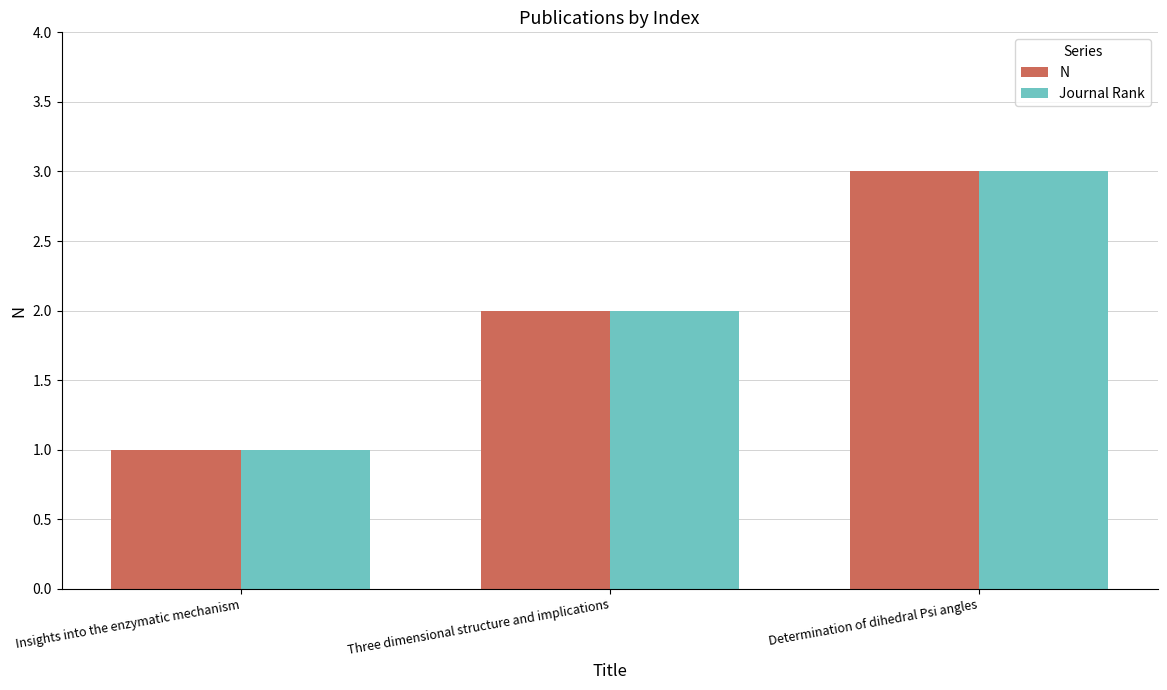

What is the minimum value for N?

1